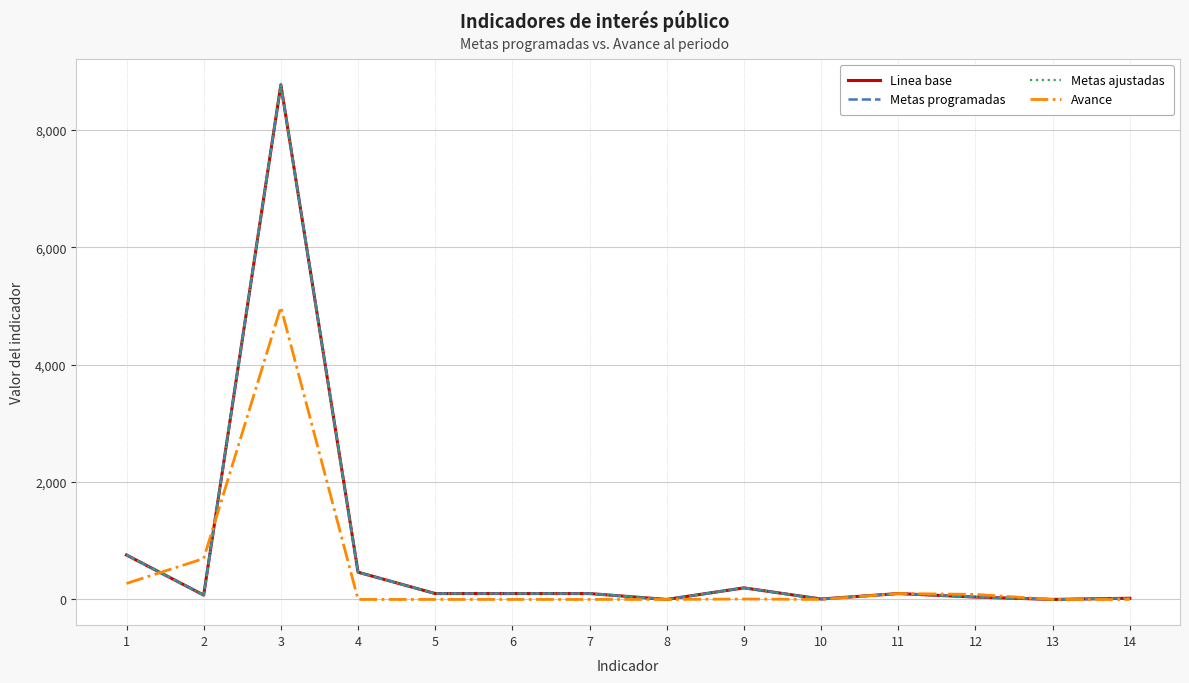

Is this an area chart (filled region under the line)?

No